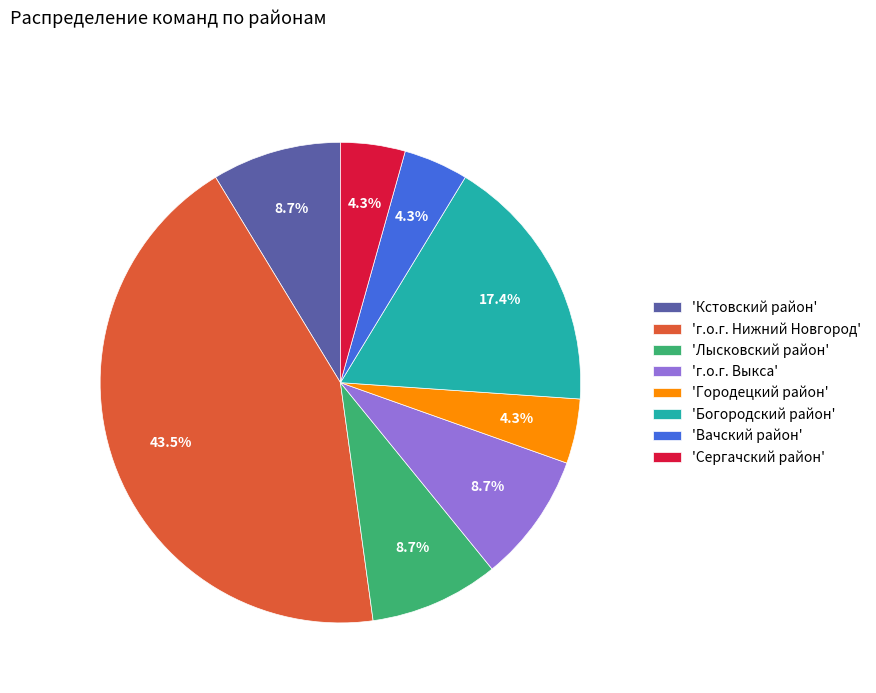

What is the ratio of the value at 'Лысковский район' to the value at 'Сергачский район'?

2.0